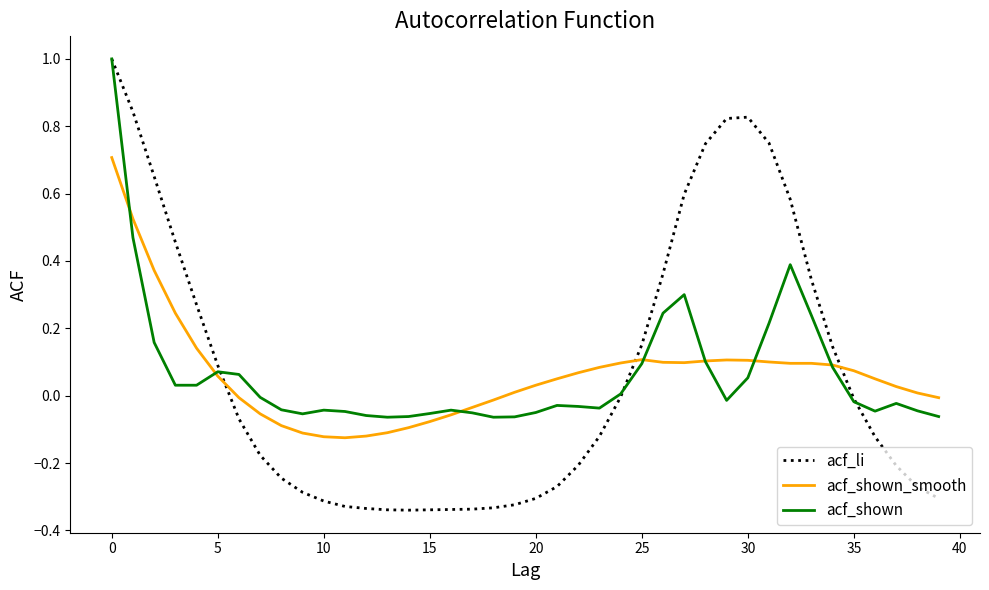

Which series has the widest spread of values?

acf_li